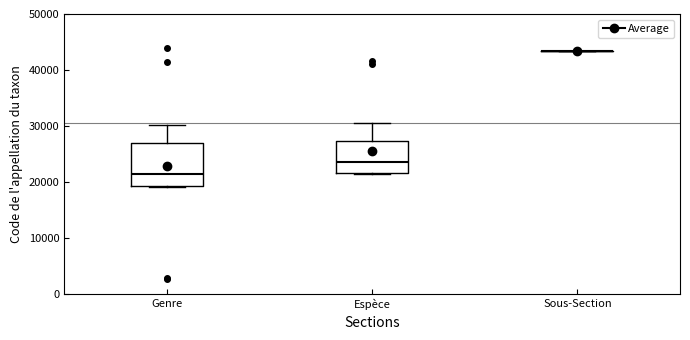

Reading left to right, read every box against the y-axis: the position of its median line, the range the box covers, and the ends of its whiskers. The values are not printed on the chart, so give them approximately, as read against the axis.

Genre: median 22000, box 19000 to 27000, whiskers 19000 to 30000
Espèce: median 24000, box 22000 to 27000, whiskers 22000 to 31000
Sous-Section: box collapsed to a line at 43000, whiskers 43000 to 43000